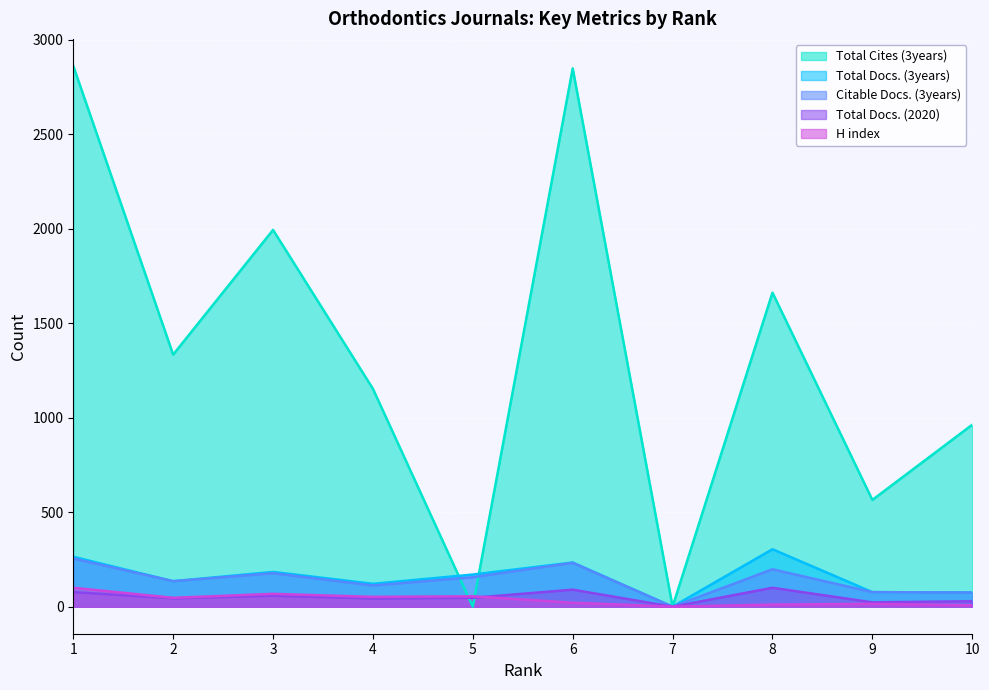

At how many categories does at least one series exceed 2666?

2